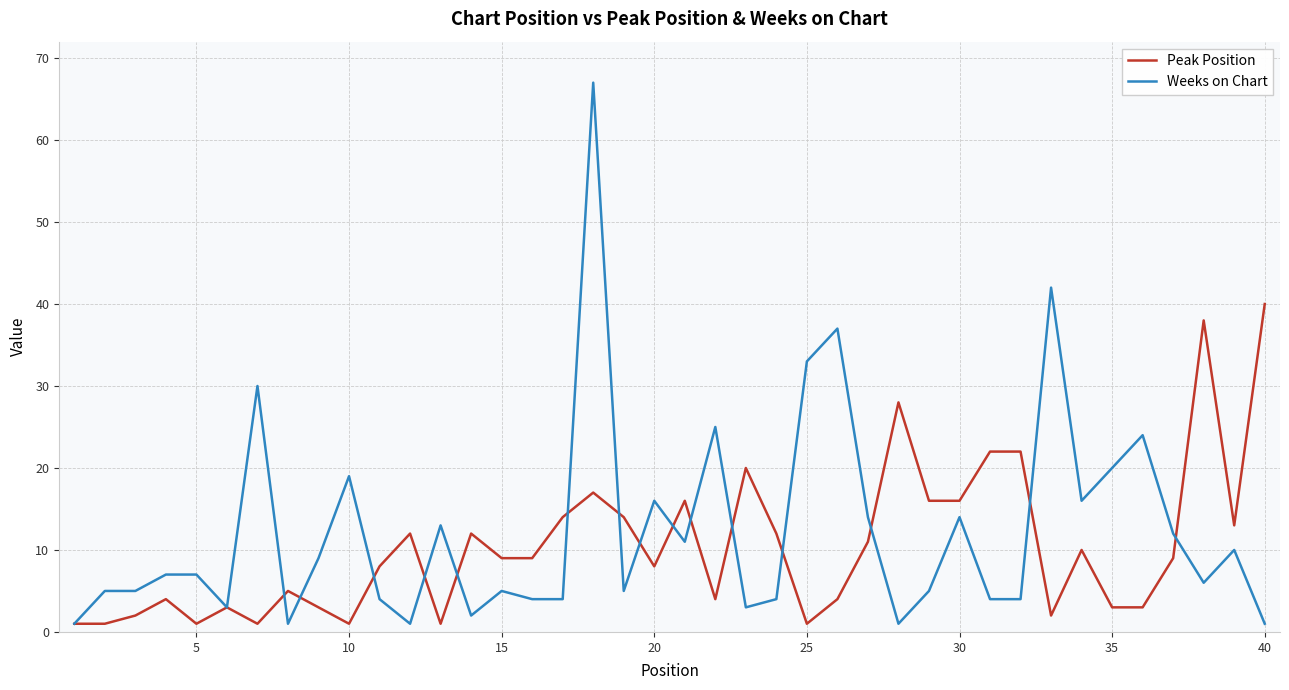

Does the chart have visible grid lines?

Yes